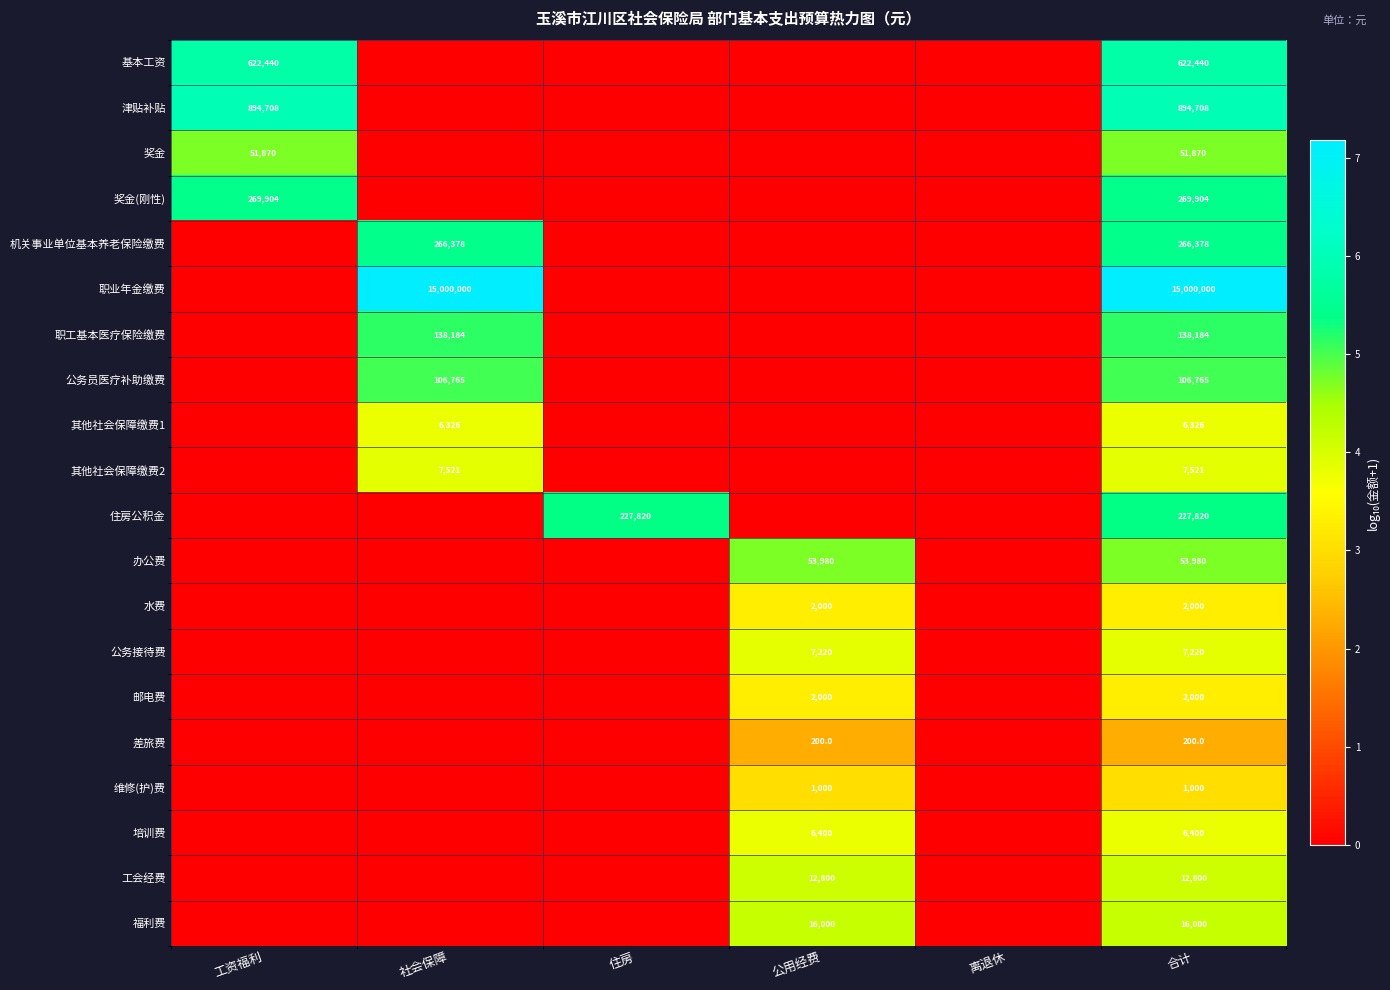

The value of 水费 at 公用经费 is 3100. True or false?

False